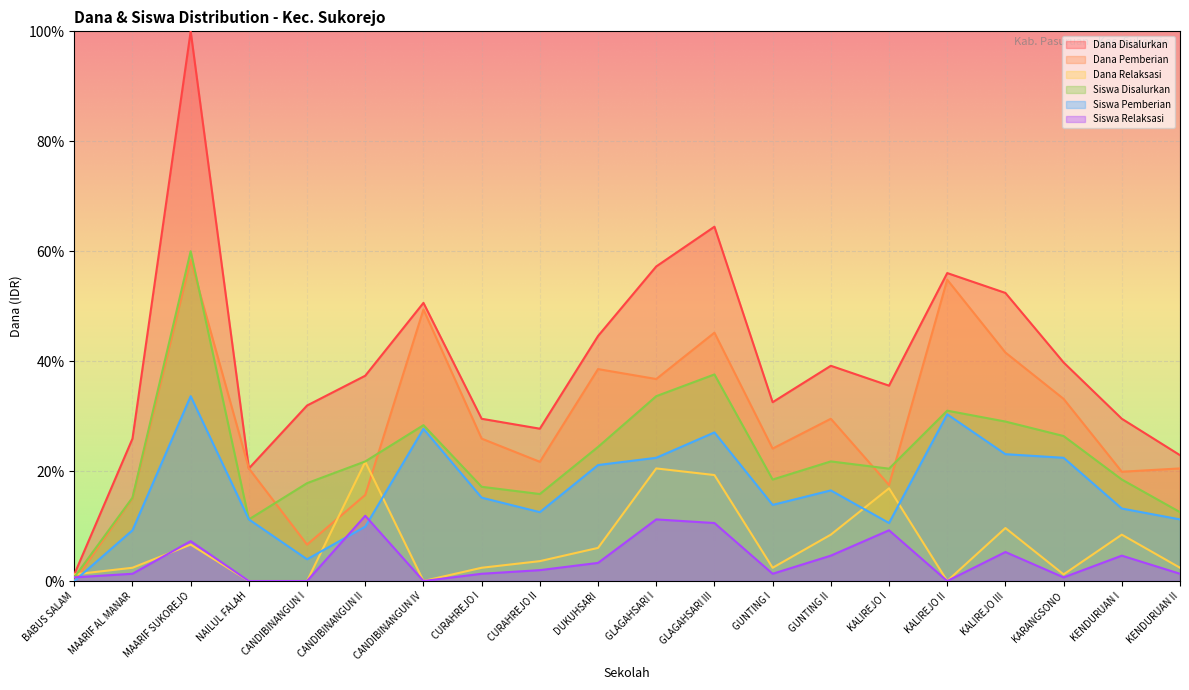

At which category is the sum across all series the highest?

MAARIF SUKOREJO